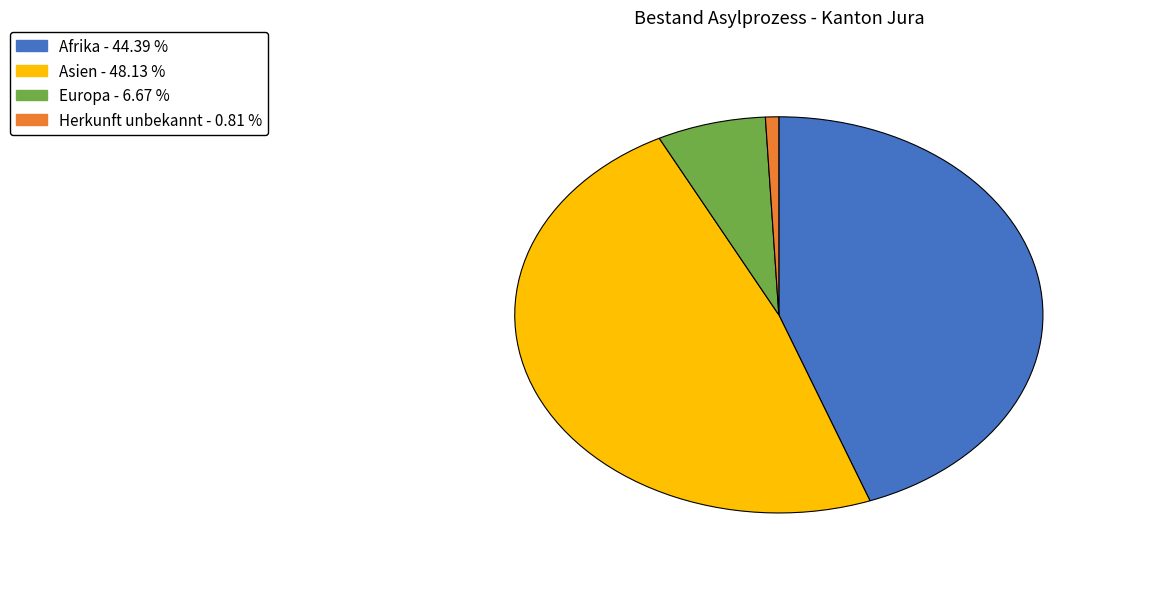

Does any single category account for the majority?

No